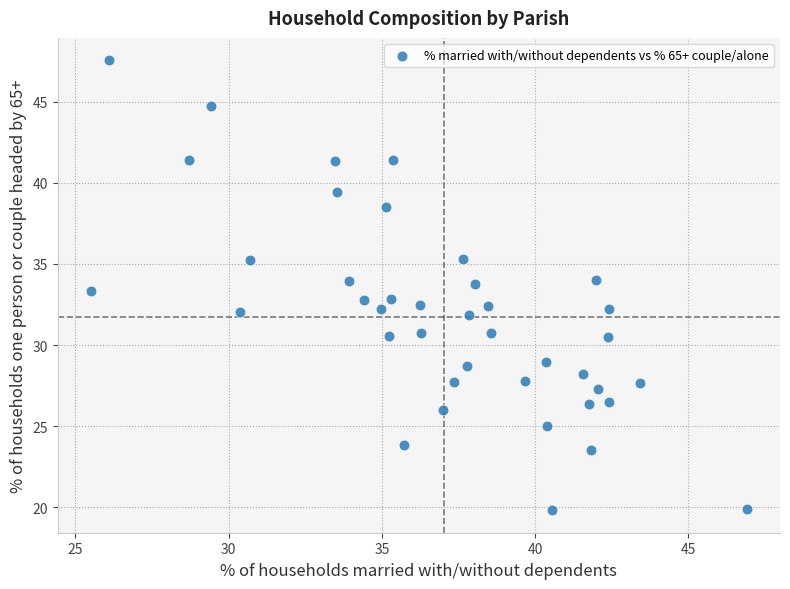

What is the range of X values (max minus min)?

21.4